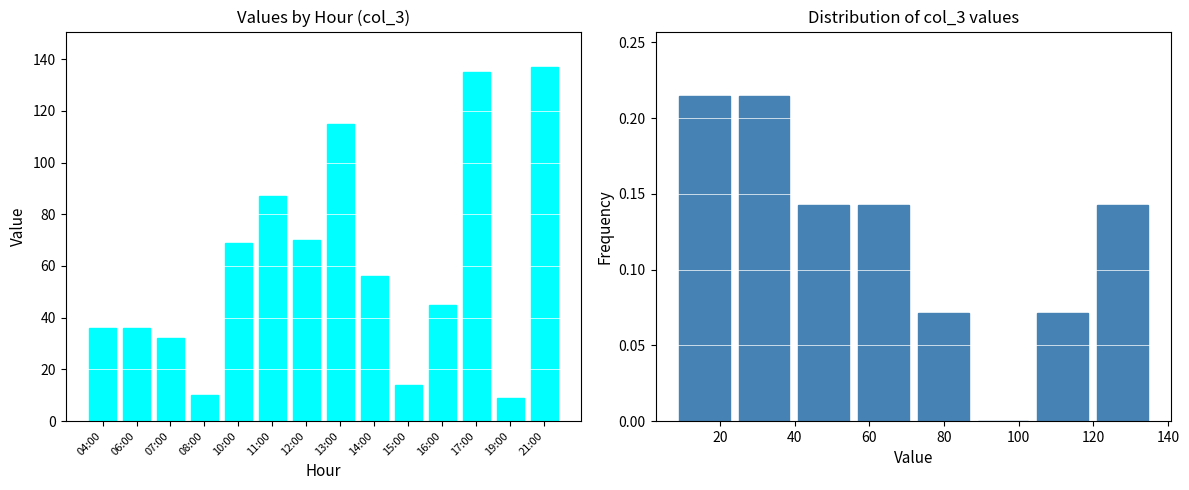

What is the sum of the values at 10:00 and 17:00?

204